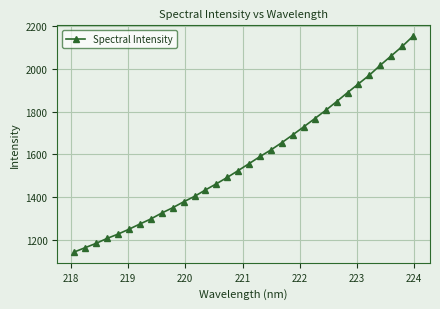

What is the difference between the maximum and second lowest values?

989.0